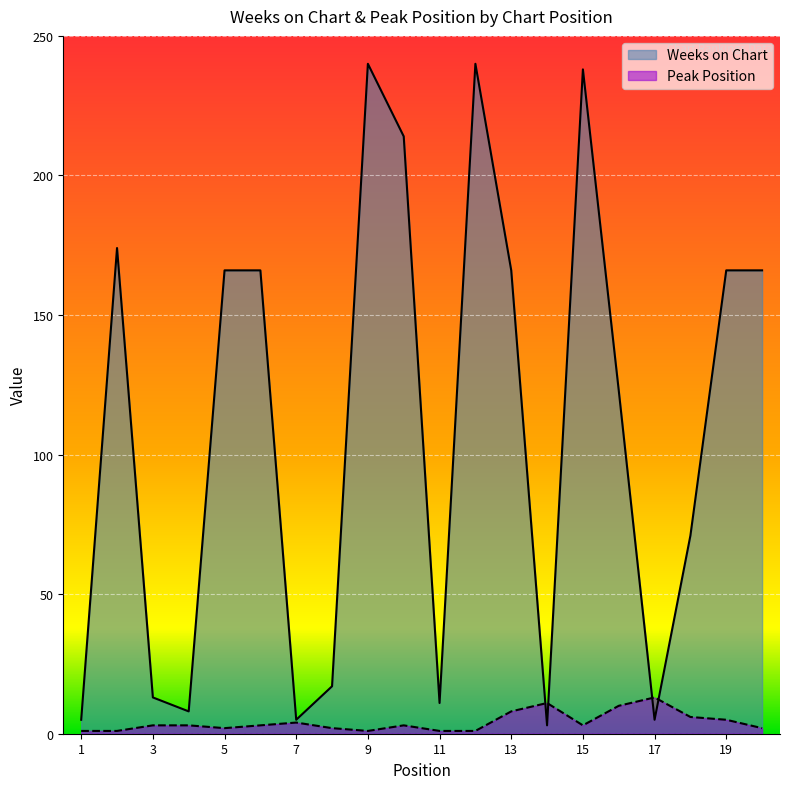

Between which two adjacent categories do Peak Position and Weeks on Chart first intersect?

13 and 14